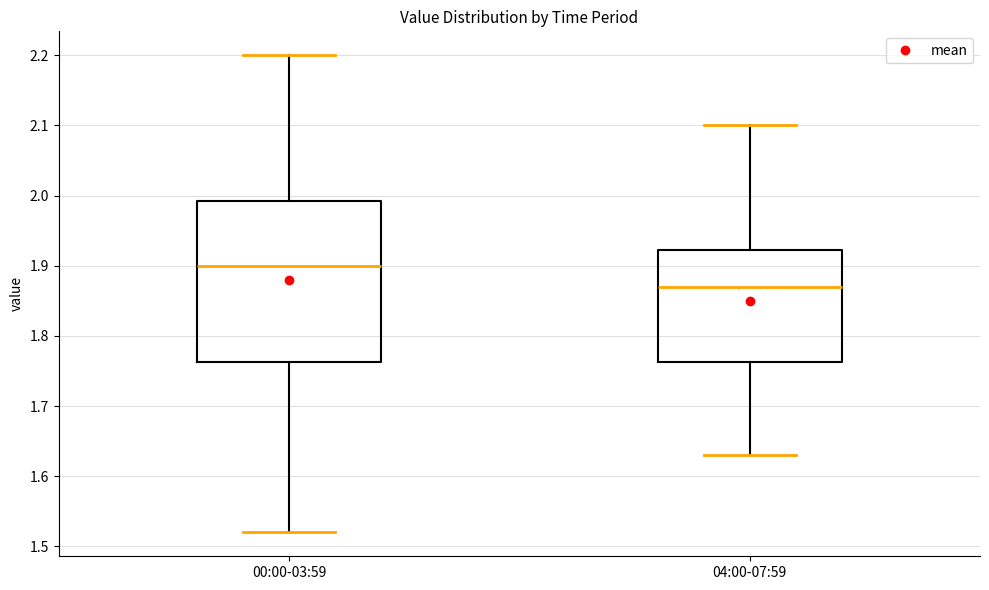

Which box's median line is the highest?

00:00-03:59